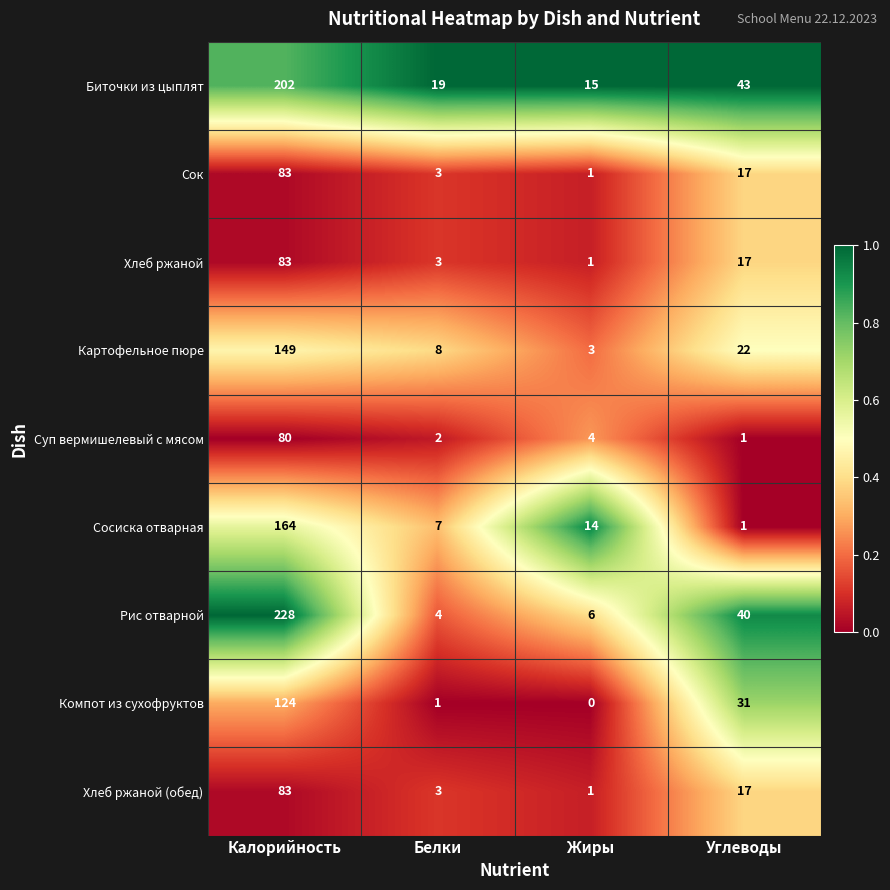

What is the spread (max minus min) of values at Жиры?

15